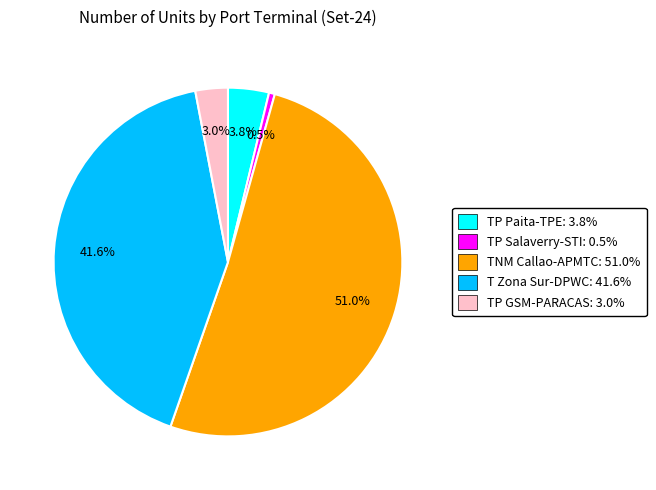

Between TP GSM-PARACAS: 3.0% and TP Salaverry-STI: 0.5%, which is larger?

TP GSM-PARACAS: 3.0%